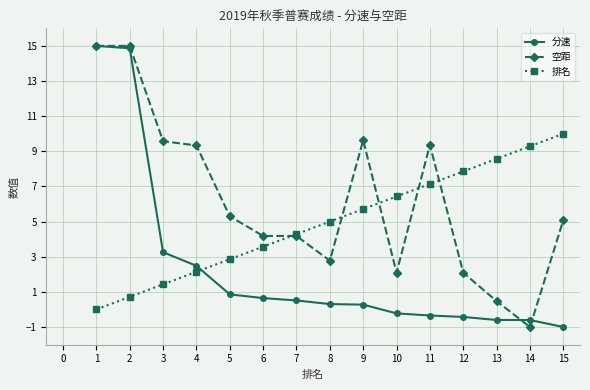

What is the value of the 空距 point at the 1st from the left?

15.0